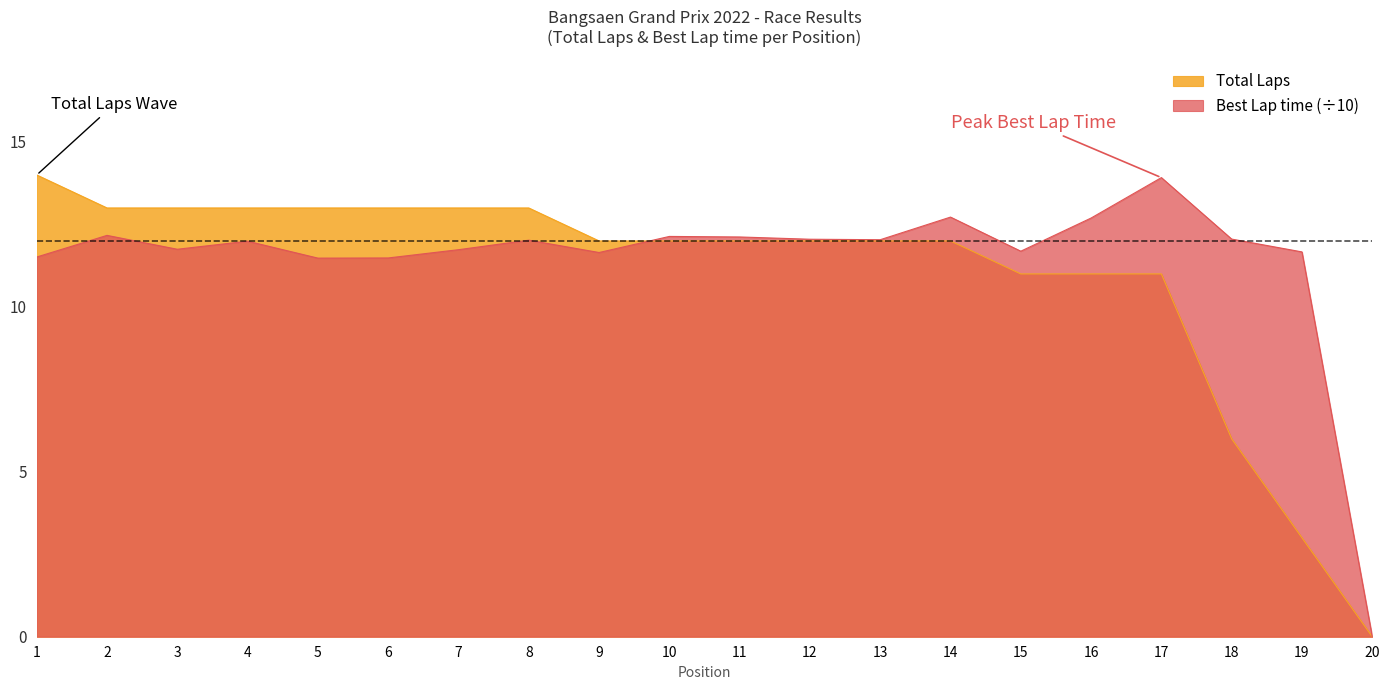

Reading left to right, what are all the values shown in this chart?

Total Laps: 14.0	13.0	13.0	13.0	13.0	13.0	13.0	13.0	12.0	12.0	12.0	12.0	12.0	12.0	11.0	11.0	11.0	6.0	3.0	0.0
Best Lap time: 11.5	12.2	11.7	12.0	11.5	11.5	11.7	12.0	11.6	12.1	12.1	12.1	12.0	12.7	11.7	12.7	13.9	12.1	11.7	0.0